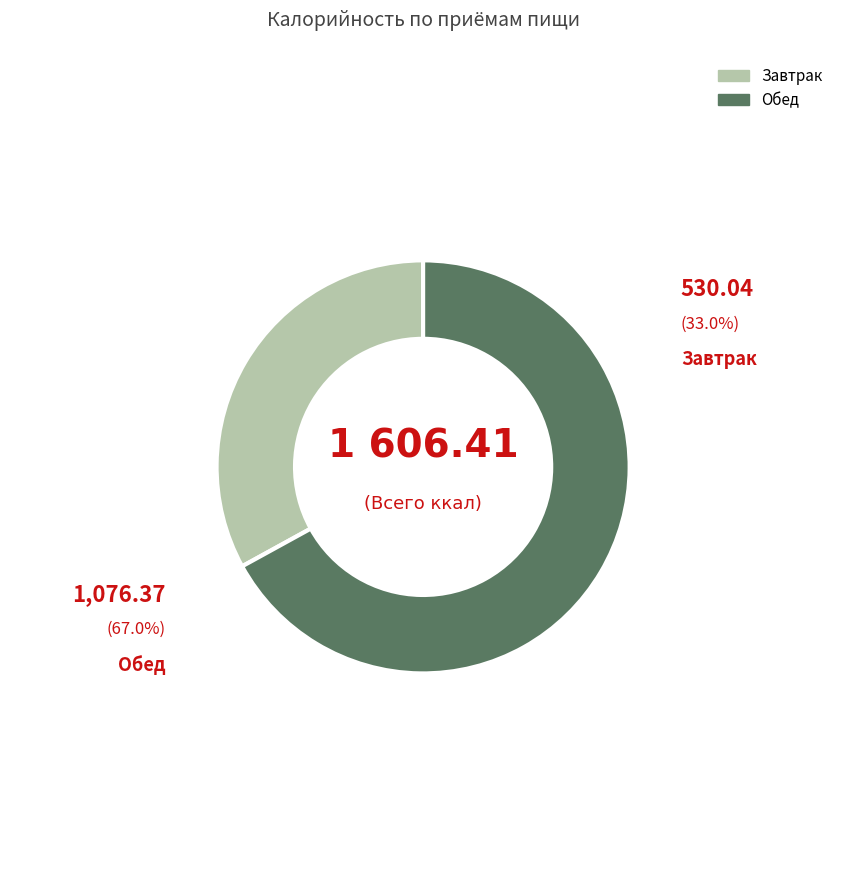

Count the number of slices in the pie.

2